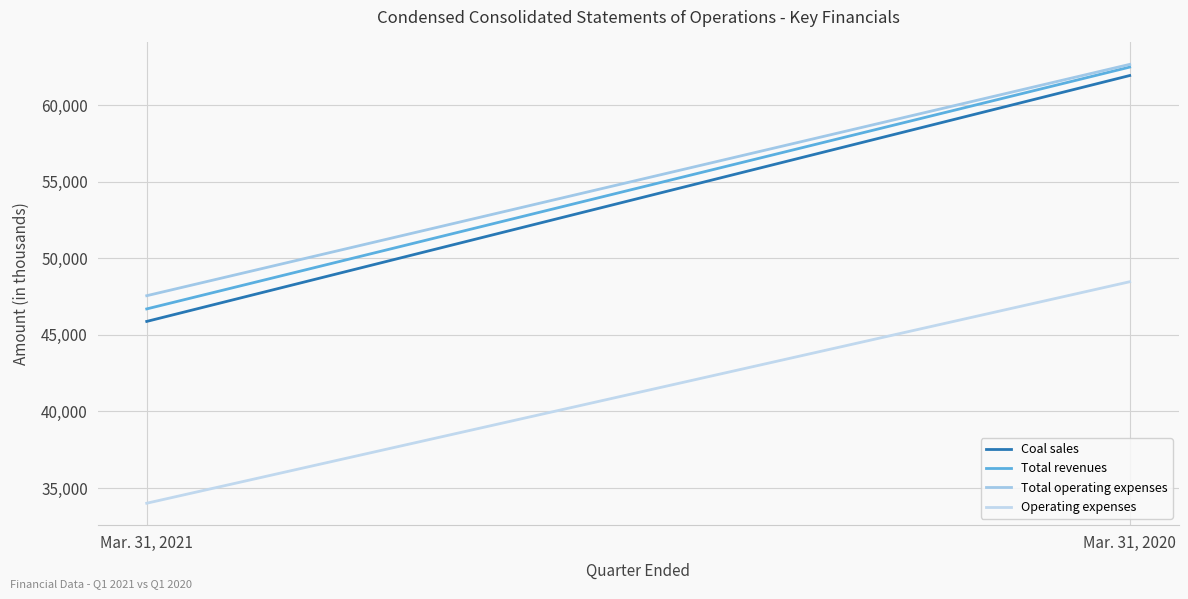

At how many categories does at least one series exceed 60410?

1